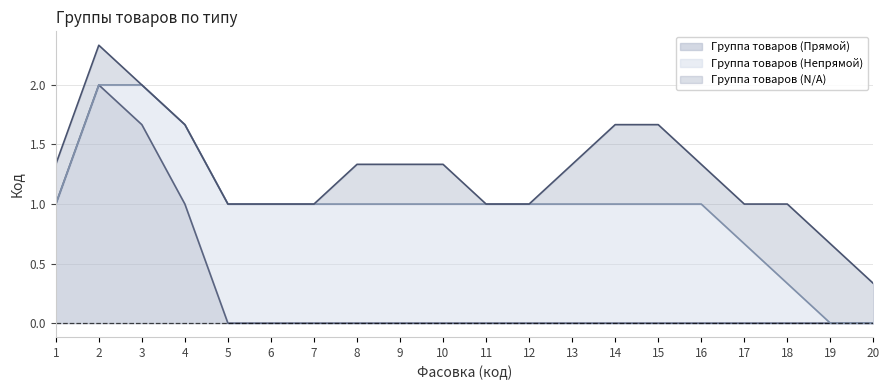

Does the chart display data point markers on the line(s)?

No